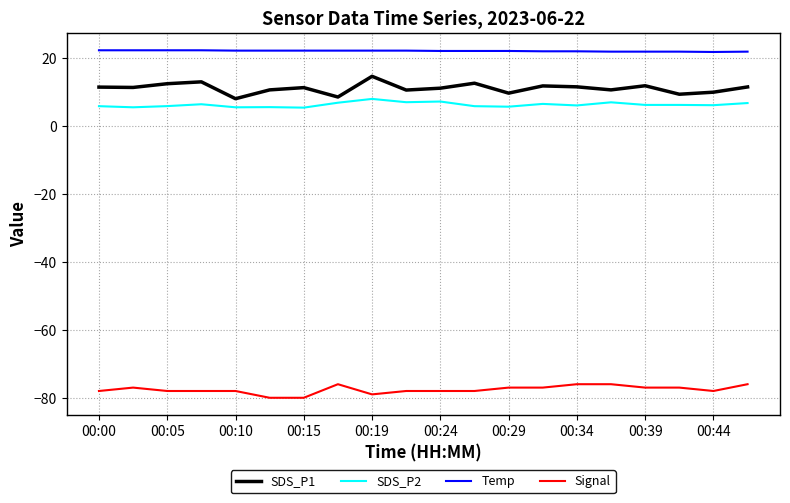

True or false: Signal and Temp intersect in this chart.

False